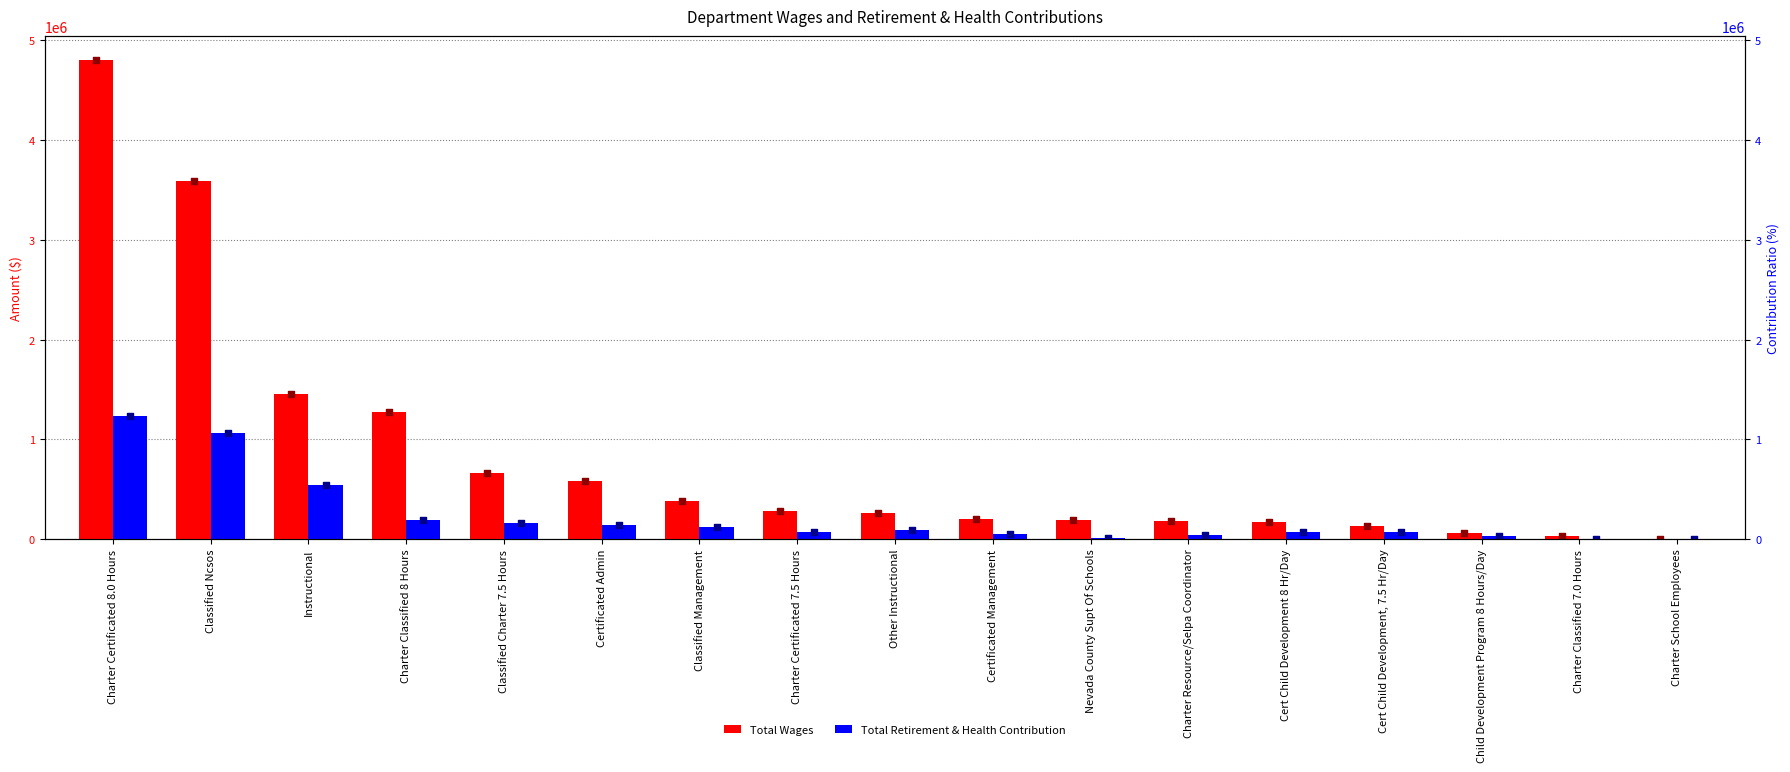

Which series has the widest spread of Y values?

Total Wages